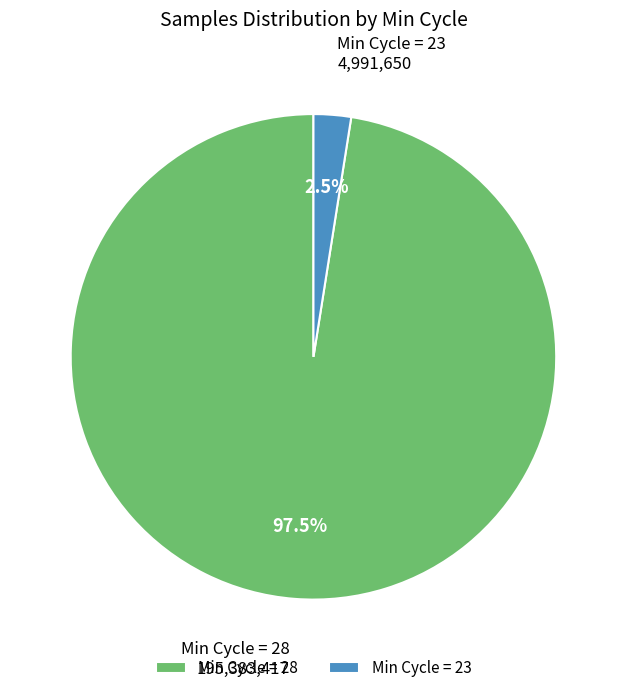

What portion of the pie excludes Min Cycle = 28?

2.5%